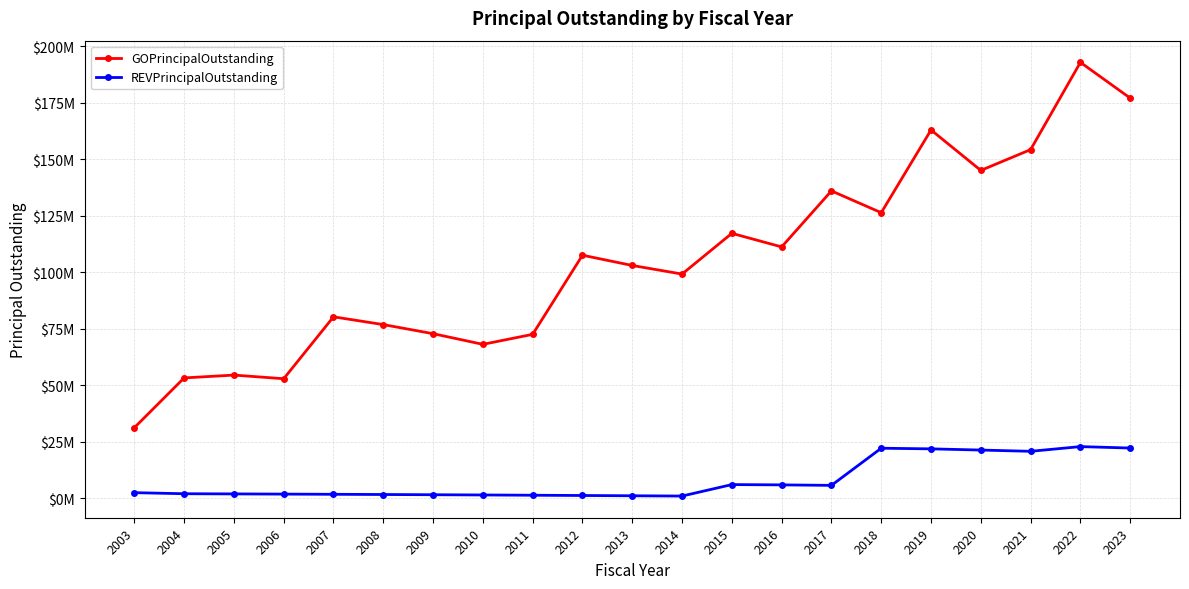

Does the chart display data point markers on the line(s)?

Yes